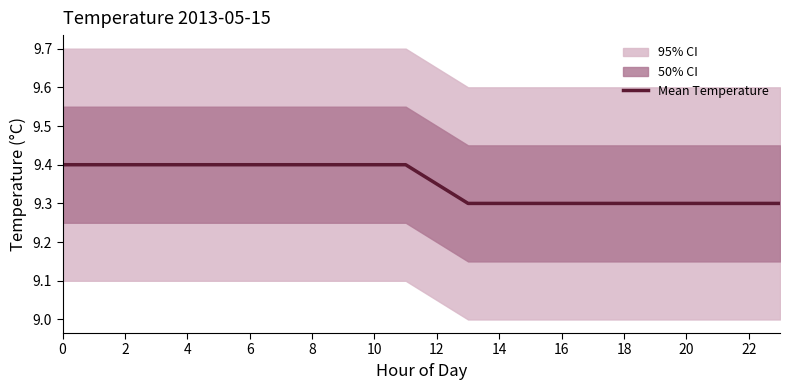

What is the sum of all values?

224.5